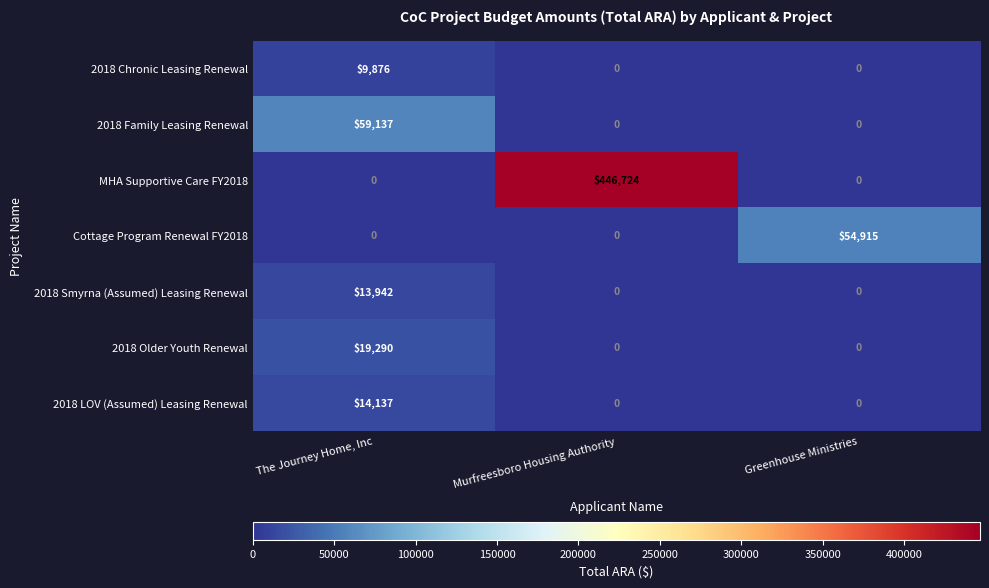

What is the sum of all 2018 Smyrna (Assumed) Leasing Renewal values?

13942